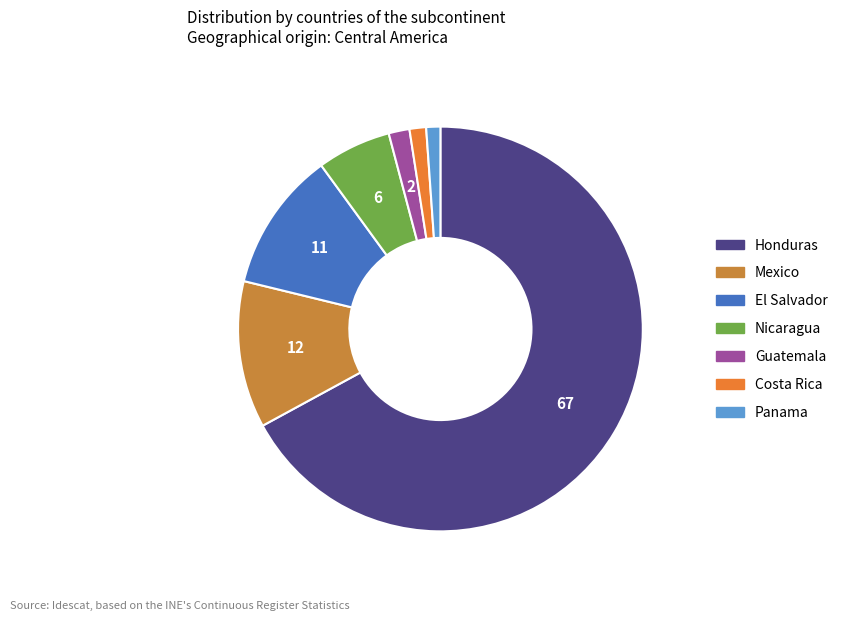

Count the number of slices in the pie.

7